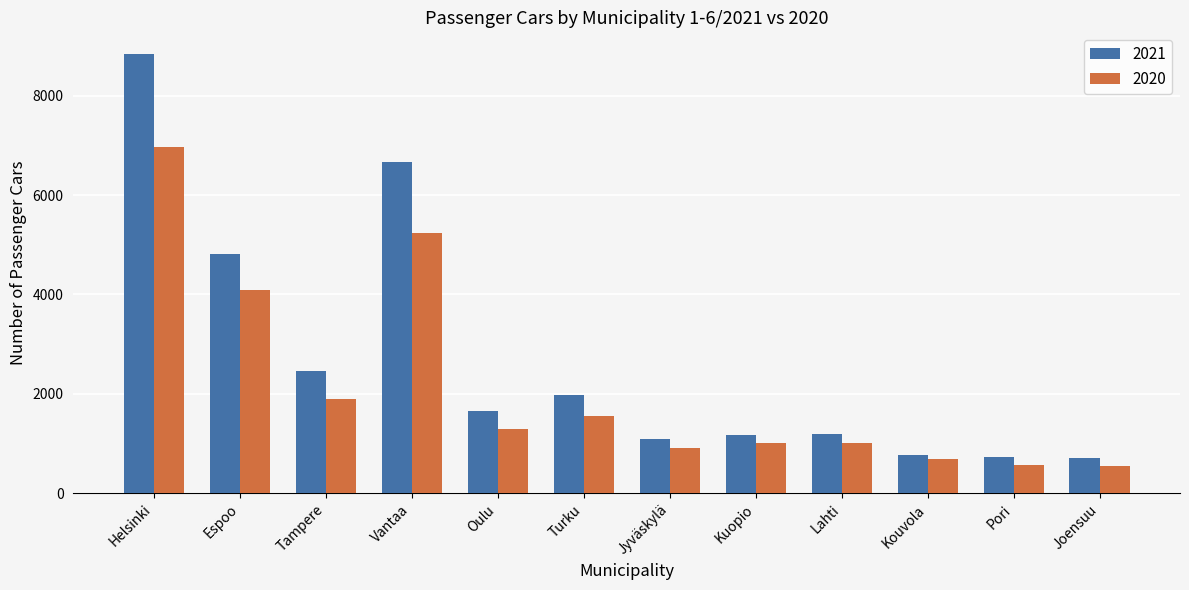

What is the average value of the 2021 series?

2673